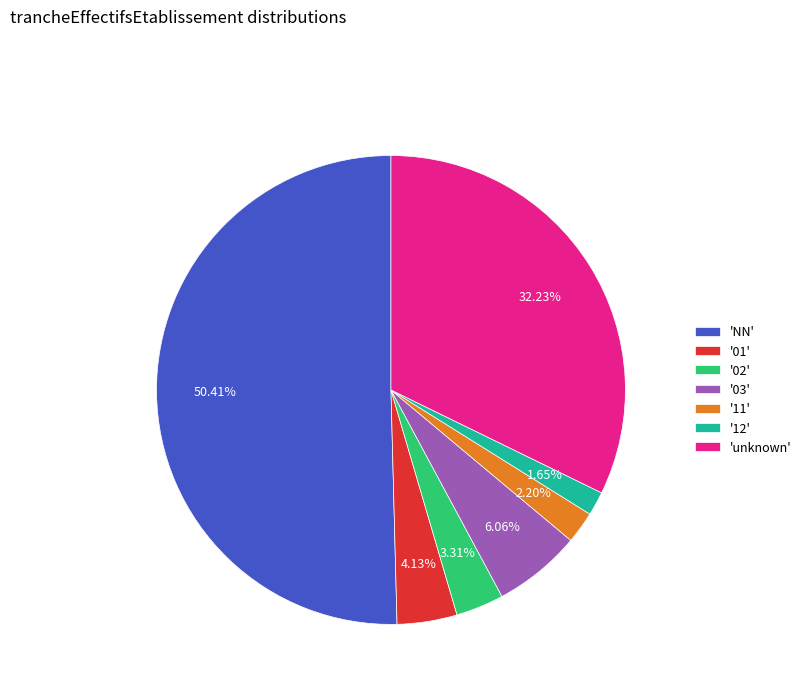

Which category accounts for the majority?

'NN'